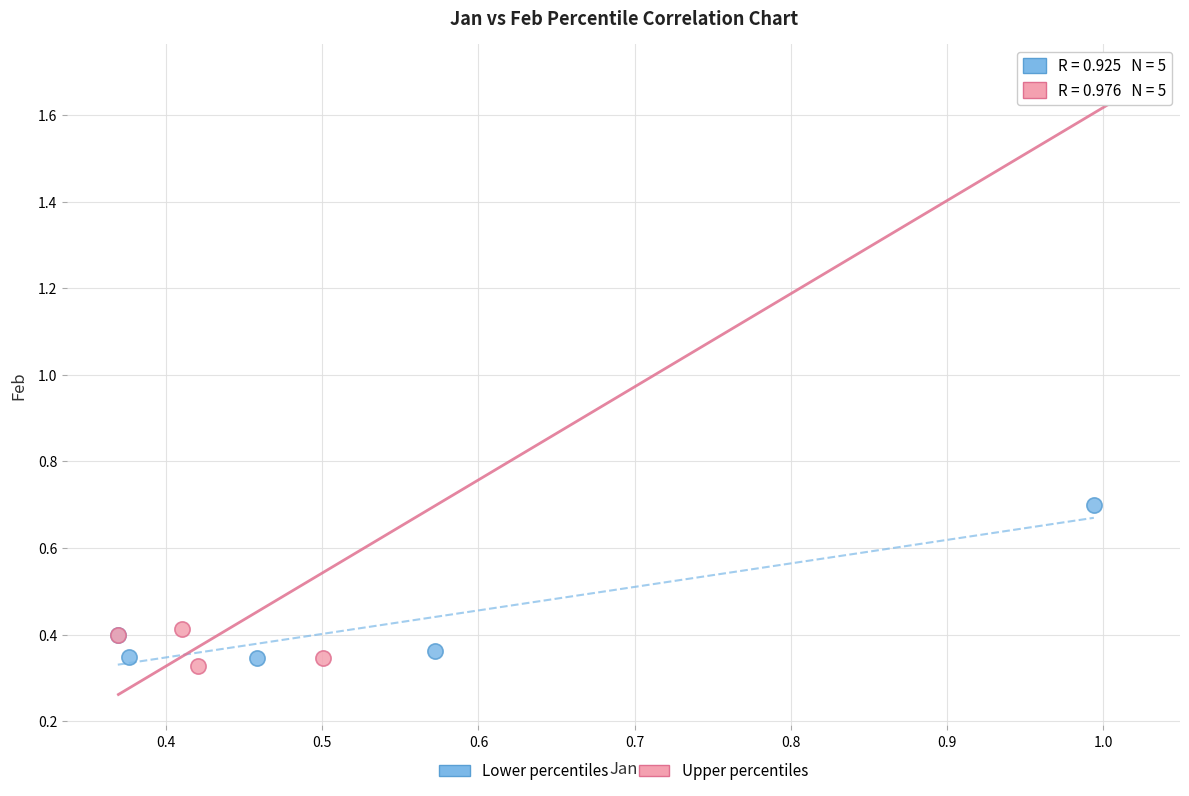

Which series has the widest spread of Y values?

Upper percentiles